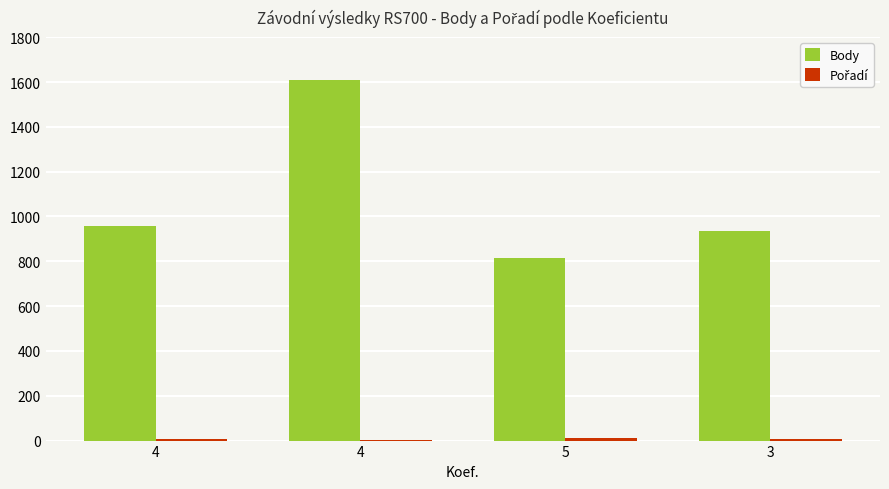

True or false: Body has a value of 957 at 4.

True